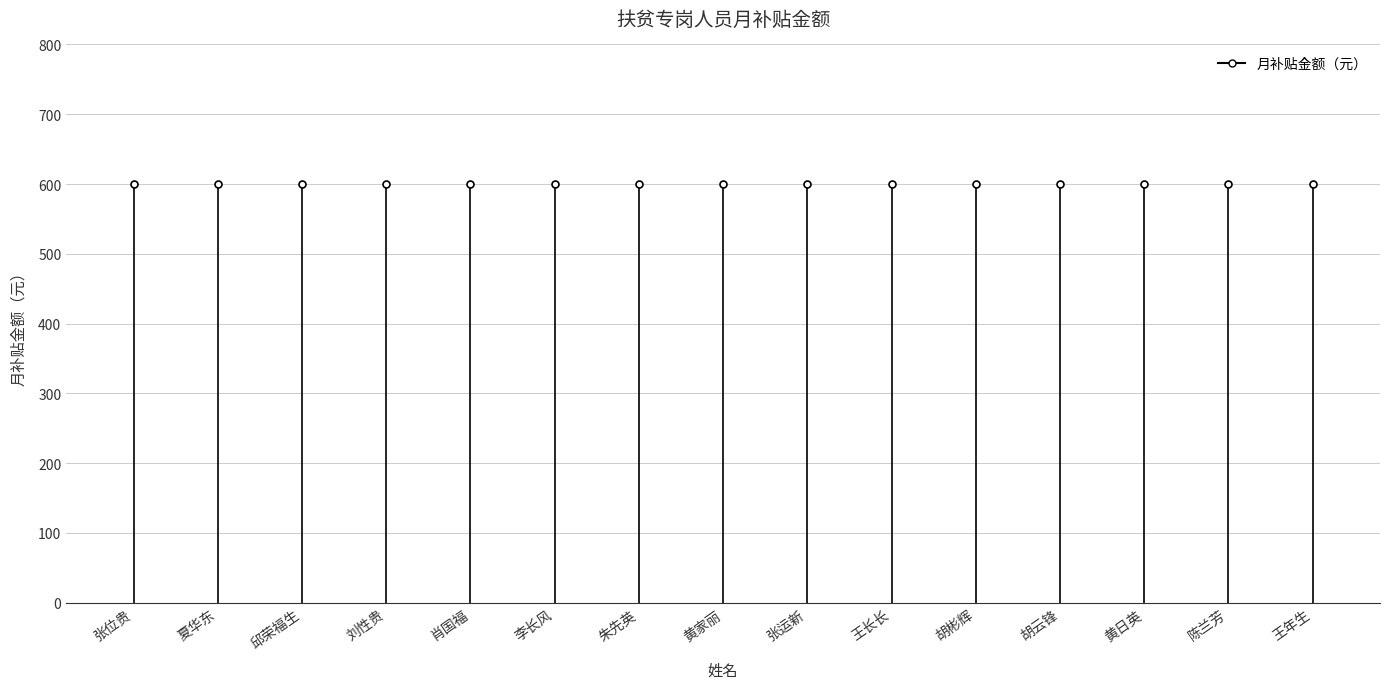

True or false: the data shows -397 at 张位贵.

False